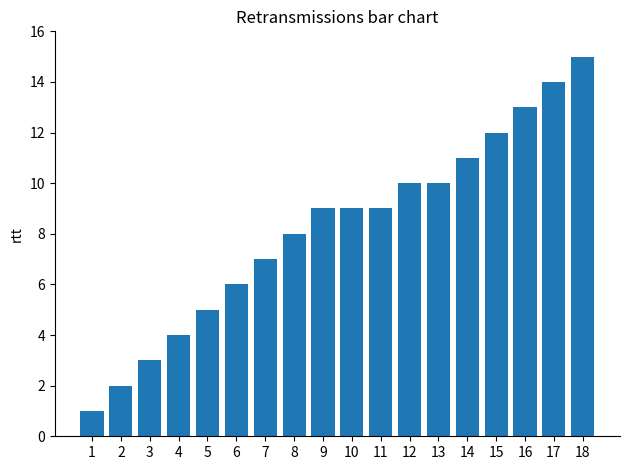

What is the average value?

8